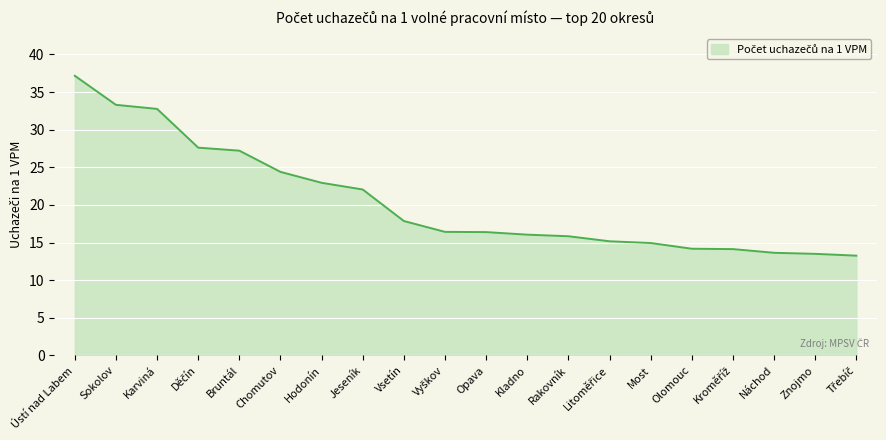

What is the difference between the values at Kladno and Chomutov?

8.3